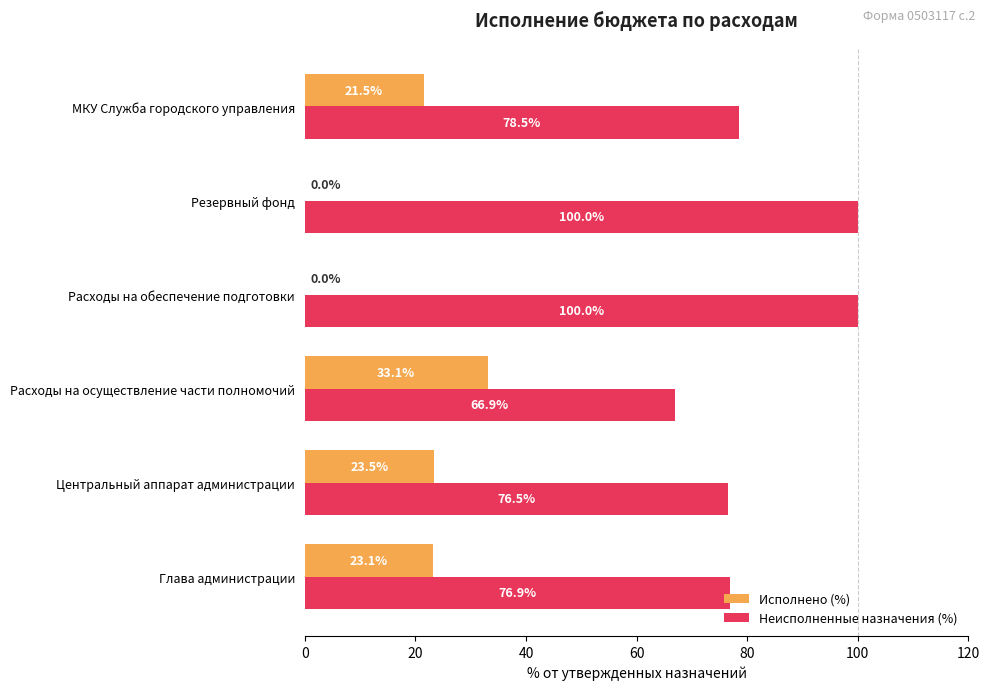

What is the total value across all series at Центральный аппарат администрации?

100.0